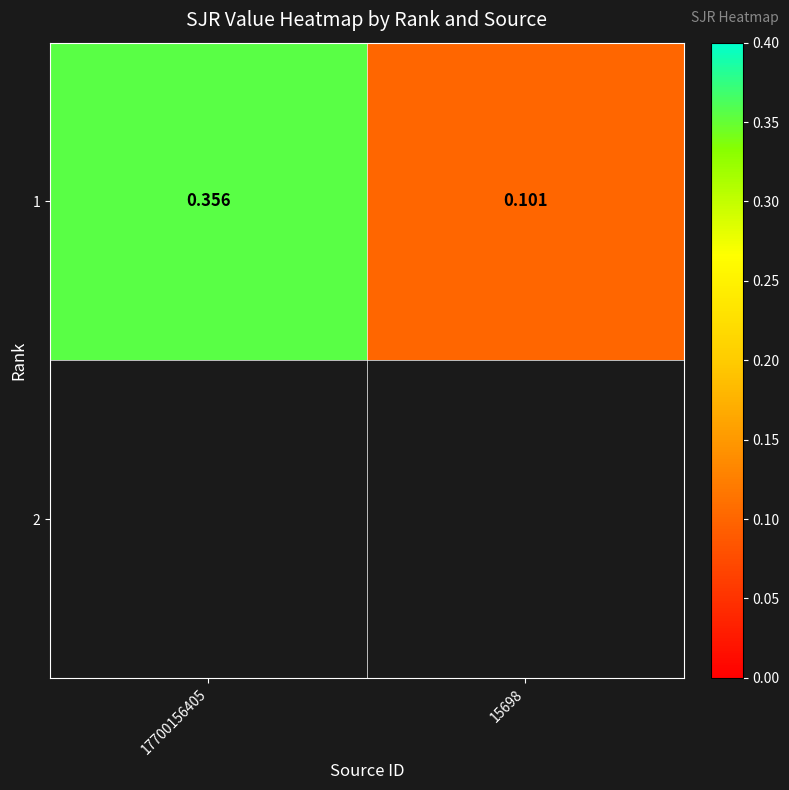

At which label is the value closest to 0?

15698